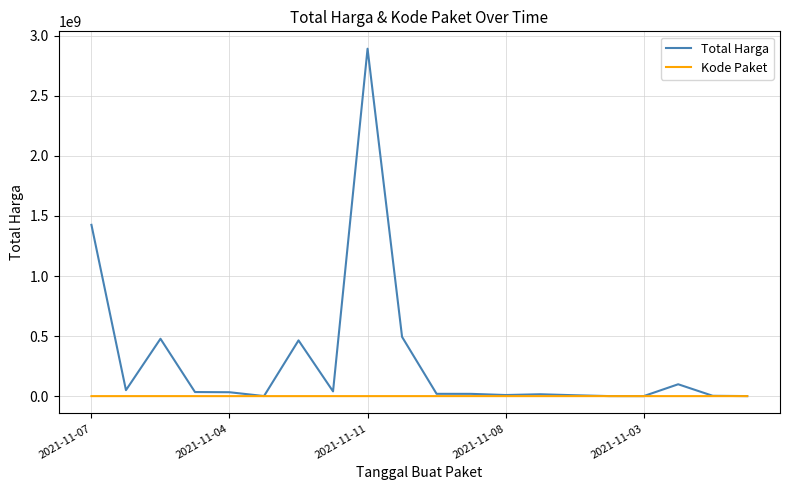

What is the greatest value displayed?

2892122000